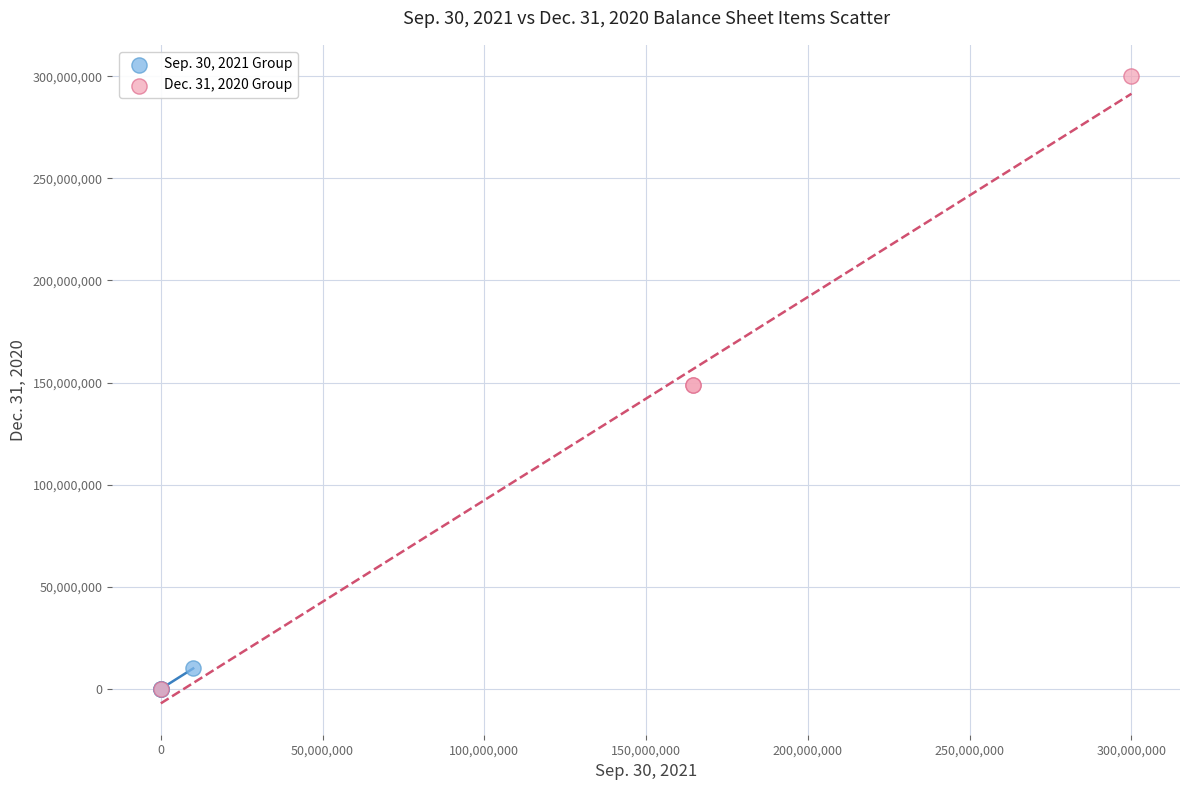

Which series contains the highest Y value?

Dec. 31, 2020 Group